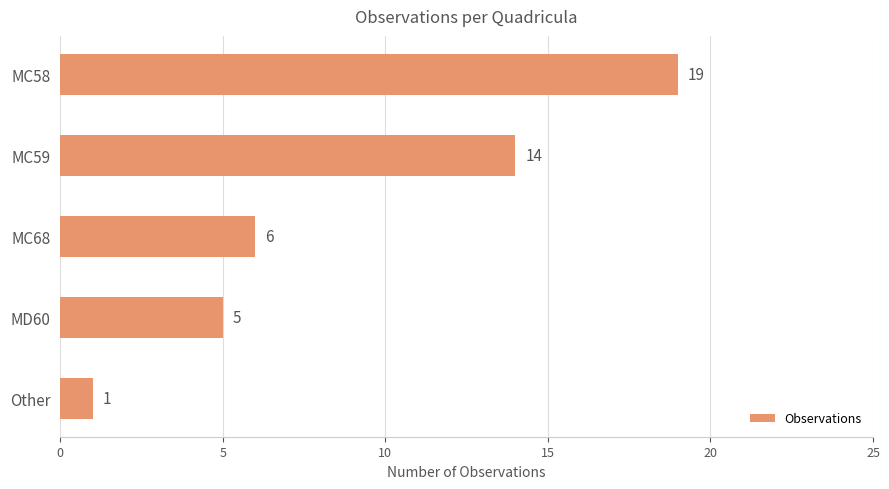

How many data points are less than 6?

2